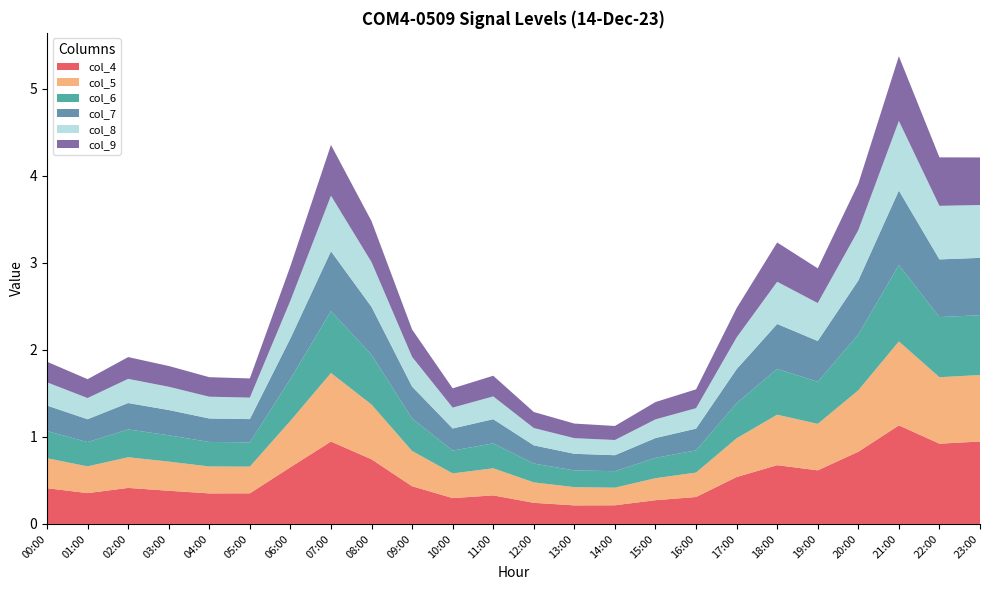

Reading left to right, list all the values displayed in this chart.

col_4: 00:00=0.4	01:00=0.4	02:00=0.4	03:00=0.4	04:00=0.4	05:00=0.4	06:00=0.7	07:00=0.9	08:00=0.7	09:00=0.4	10:00=0.3	11:00=0.3	12:00=0.2	13:00=0.2	14:00=0.2	15:00=0.3	16:00=0.3	17:00=0.5	18:00=0.7	19:00=0.6	20:00=0.8	21:00=1.1	22:00=0.9	23:00=0.9
col_5: 00:00=0.3	01:00=0.3	02:00=0.4	03:00=0.3	04:00=0.3	05:00=0.3	06:00=0.5	07:00=0.8	08:00=0.6	09:00=0.4	10:00=0.3	11:00=0.3	12:00=0.2	13:00=0.2	14:00=0.2	15:00=0.3	16:00=0.3	17:00=0.4	18:00=0.6	19:00=0.5	20:00=0.7	21:00=1.0	22:00=0.8	23:00=0.8
col_6: 00:00=0.3	01:00=0.3	02:00=0.3	03:00=0.3	04:00=0.3	05:00=0.3	06:00=0.5	07:00=0.7	08:00=0.6	09:00=0.4	10:00=0.3	11:00=0.3	12:00=0.2	13:00=0.2	14:00=0.2	15:00=0.2	16:00=0.3	17:00=0.4	18:00=0.5	19:00=0.5	20:00=0.6	21:00=0.9	22:00=0.7	23:00=0.7
col_7: 00:00=0.3	01:00=0.3	02:00=0.3	03:00=0.3	04:00=0.3	05:00=0.3	06:00=0.5	07:00=0.7	08:00=0.5	09:00=0.4	10:00=0.3	11:00=0.3	12:00=0.2	13:00=0.2	14:00=0.2	15:00=0.2	16:00=0.2	17:00=0.4	18:00=0.5	19:00=0.5	20:00=0.6	21:00=0.9	22:00=0.7	23:00=0.7
col_8: 00:00=0.3	01:00=0.2	02:00=0.3	03:00=0.3	04:00=0.3	05:00=0.2	06:00=0.4	07:00=0.6	08:00=0.5	09:00=0.3	10:00=0.2	11:00=0.3	12:00=0.2	13:00=0.2	14:00=0.2	15:00=0.2	16:00=0.2	17:00=0.4	18:00=0.5	19:00=0.4	20:00=0.6	21:00=0.8	22:00=0.6	23:00=0.6
col_9: 00:00=0.2	01:00=0.2	02:00=0.3	03:00=0.2	04:00=0.2	05:00=0.2	06:00=0.4	07:00=0.6	08:00=0.5	09:00=0.3	10:00=0.2	11:00=0.2	12:00=0.2	13:00=0.2	14:00=0.2	15:00=0.2	16:00=0.2	17:00=0.3	18:00=0.5	19:00=0.4	20:00=0.5	21:00=0.7	22:00=0.6	23:00=0.5